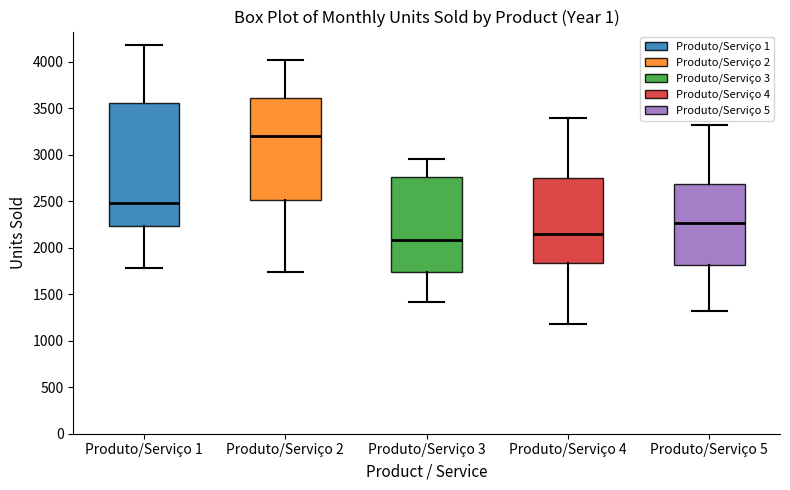

Reading left to right, transcribe this box plot: for each box, give where its median line is, the range the box spans, and where its two whiskers end, as read against the y-axis. The values are not printed on the chart, so give them approximately, as read against the axis.

Produto/Serviço 1: median 2500, box 2250 to 3550, whiskers 1800 to 4150
Produto/Serviço 2: median 3200, box 2500 to 3600, whiskers 1750 to 4000
Produto/Serviço 3: median 2100, box 1750 to 2750, whiskers 1400 to 2950
Produto/Serviço 4: median 2150, box 1850 to 2750, whiskers 1200 to 3400
Produto/Serviço 5: median 2250, box 1800 to 2700, whiskers 1300 to 3300